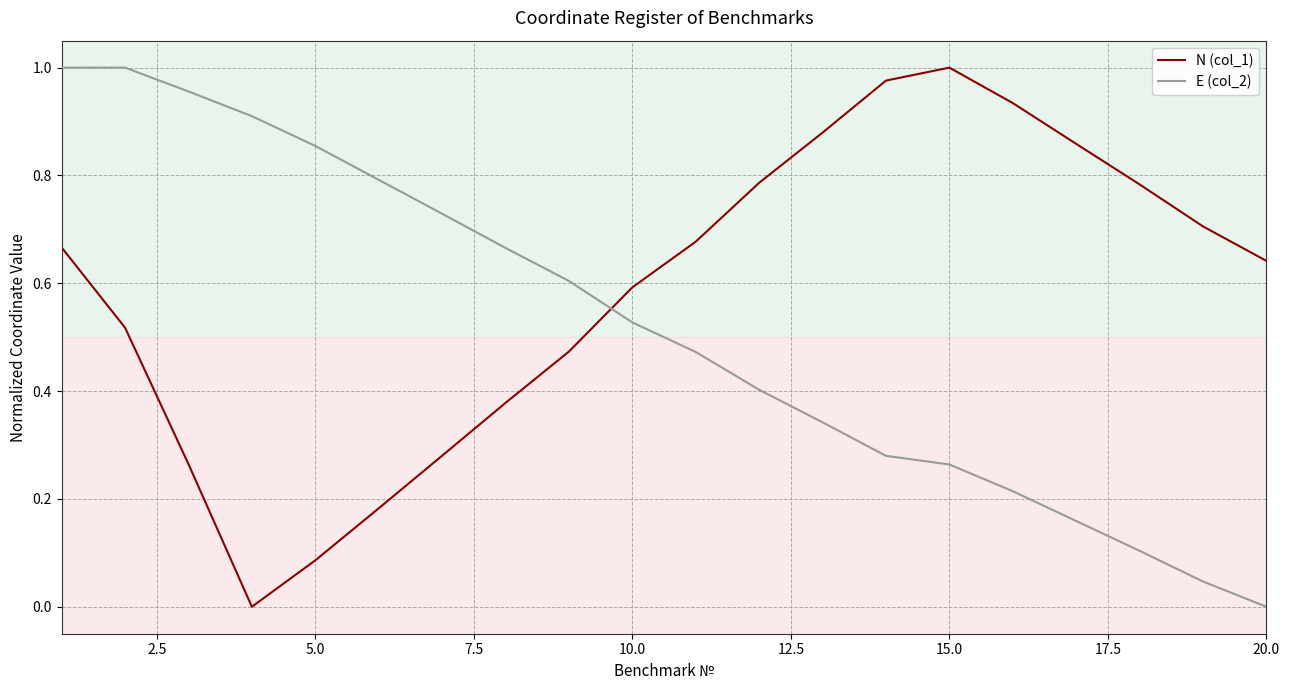

List the series in order of their overall mean, highest first.

N (col_1), E (col_2)